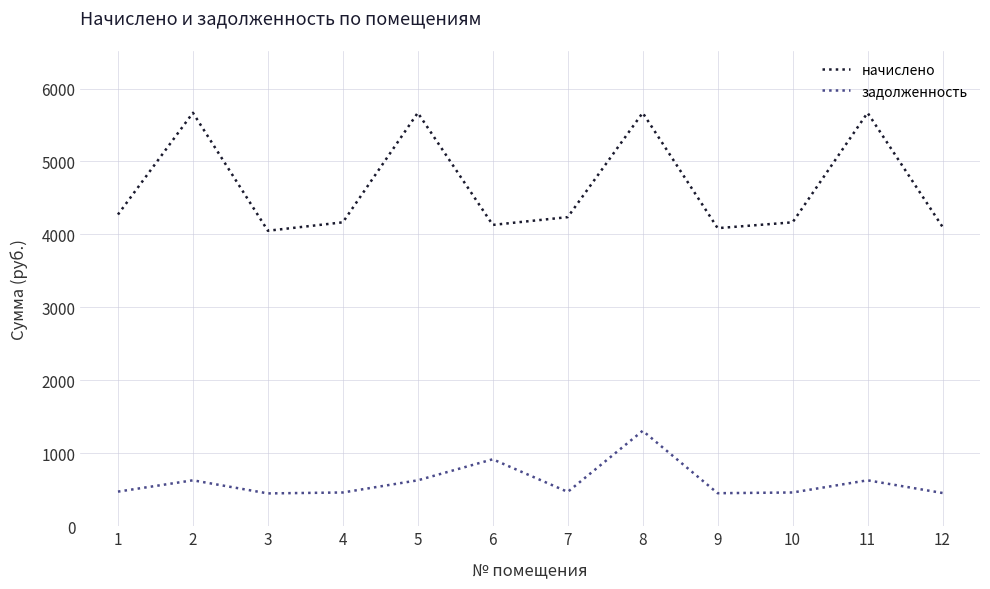

List the series in order of their overall mean, lowest first.

задолженность, начислено